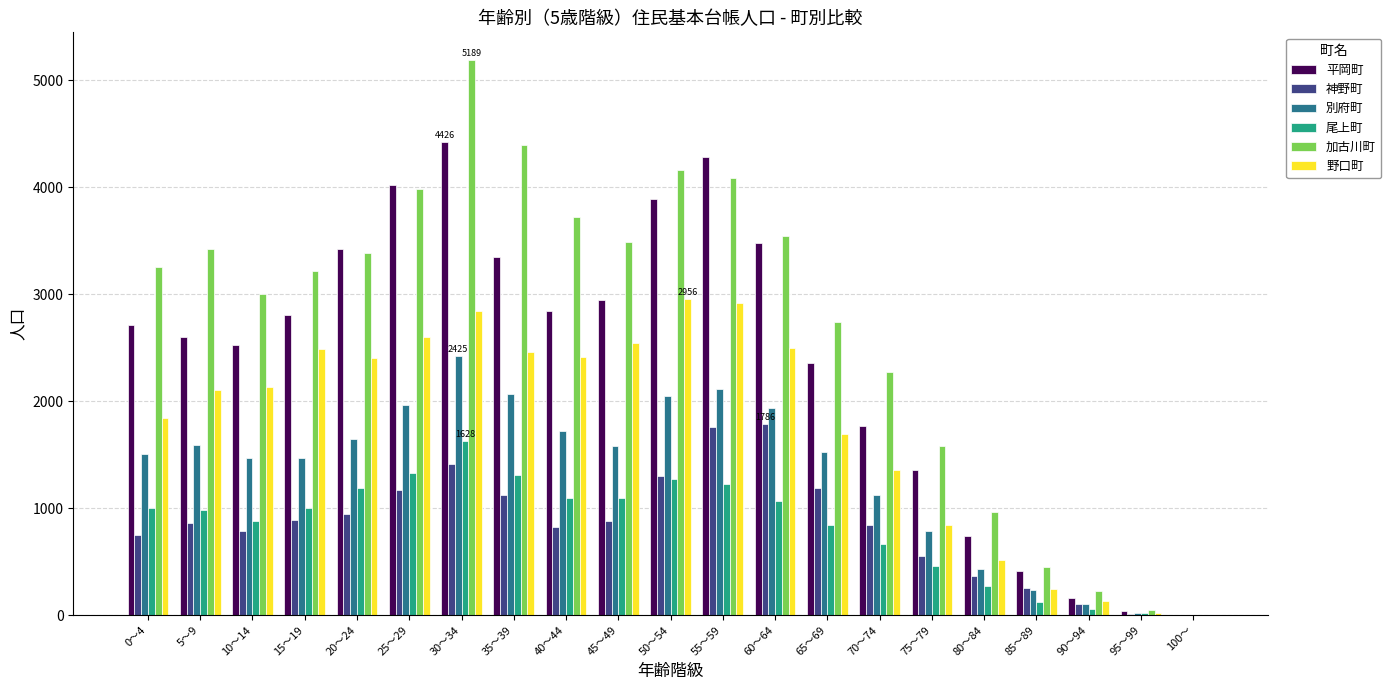

Are the bars grouped side by side (vs. stacked)?

Yes